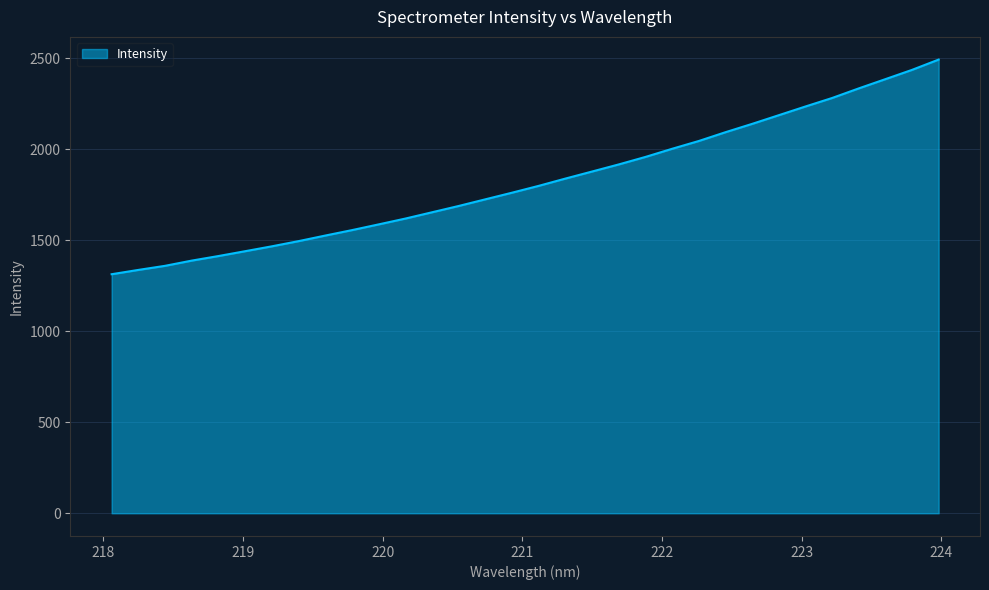

What is the difference between the second highest and second lowest values?

1098.5